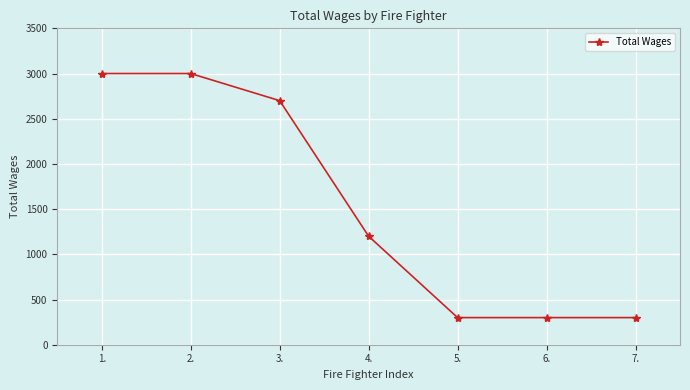

Reading left to right, what are all the values shown in this chart?

3000	3000	2700	1200	300	300	300